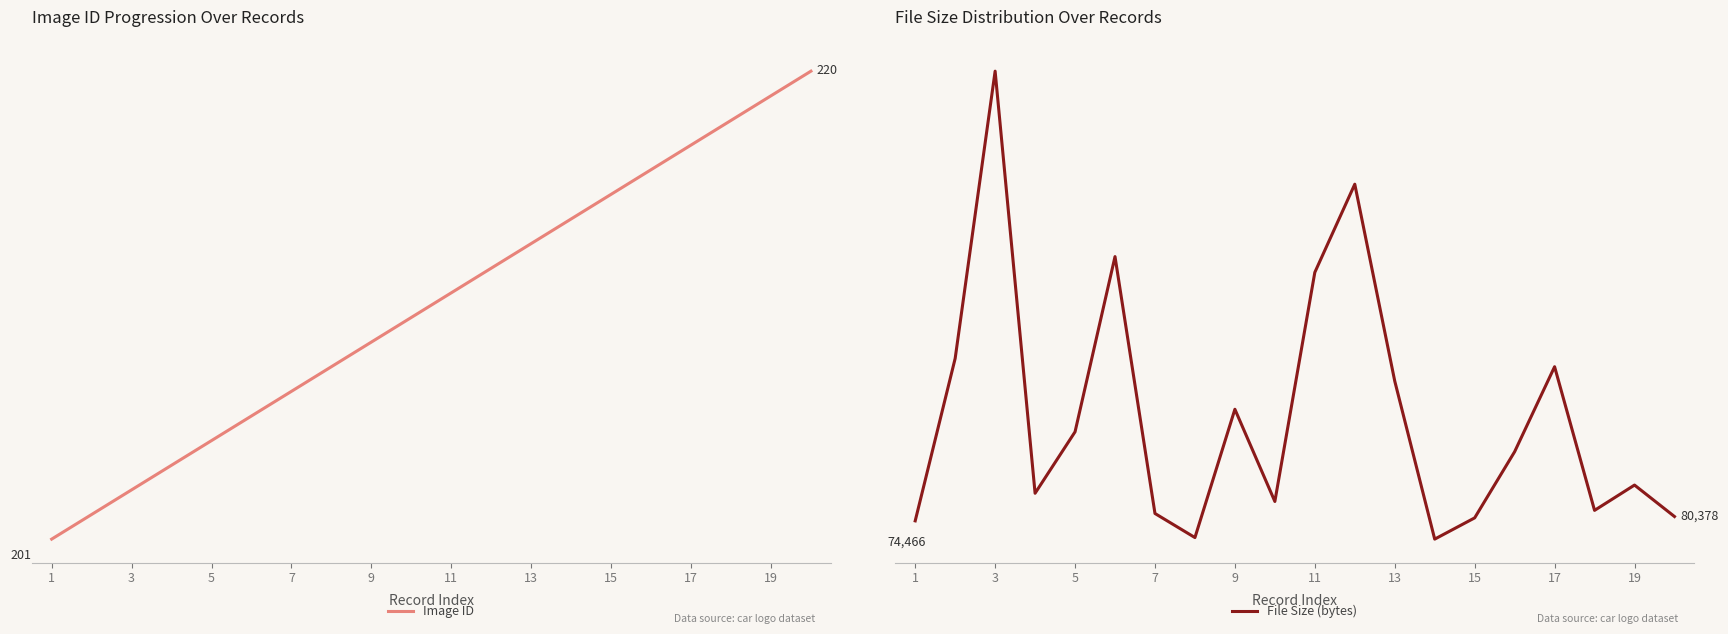

Reading left to right, what are all the values shown in this chart?

Image ID: 201	202	203	204	205	206	207	208	209	210	211	212	213	214	215	216	217	218	219	220
File Size (bytes): 74466	295848	687479	112099	195840	434689	84539	51703	226587	100902	413183	533373	265039	49575	78536	168714	284577	88765	123259	80378